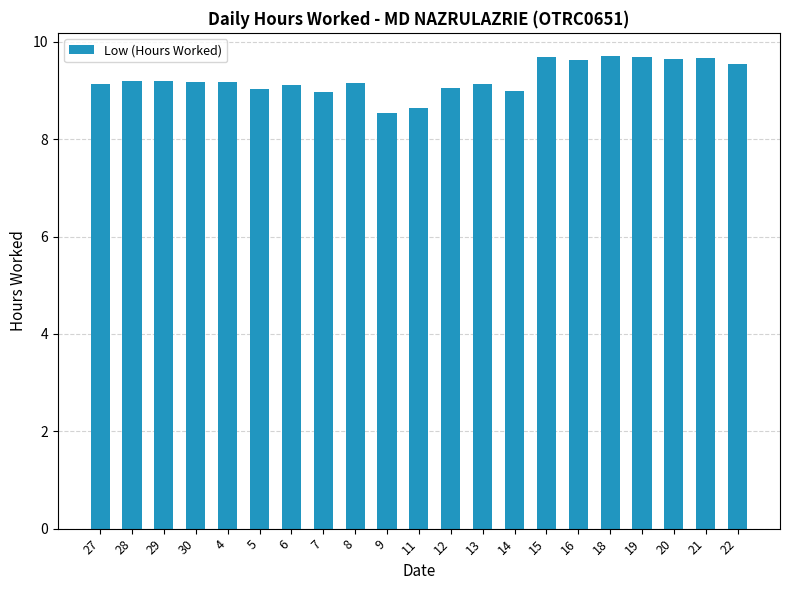

What is the sum of all values?

194.1